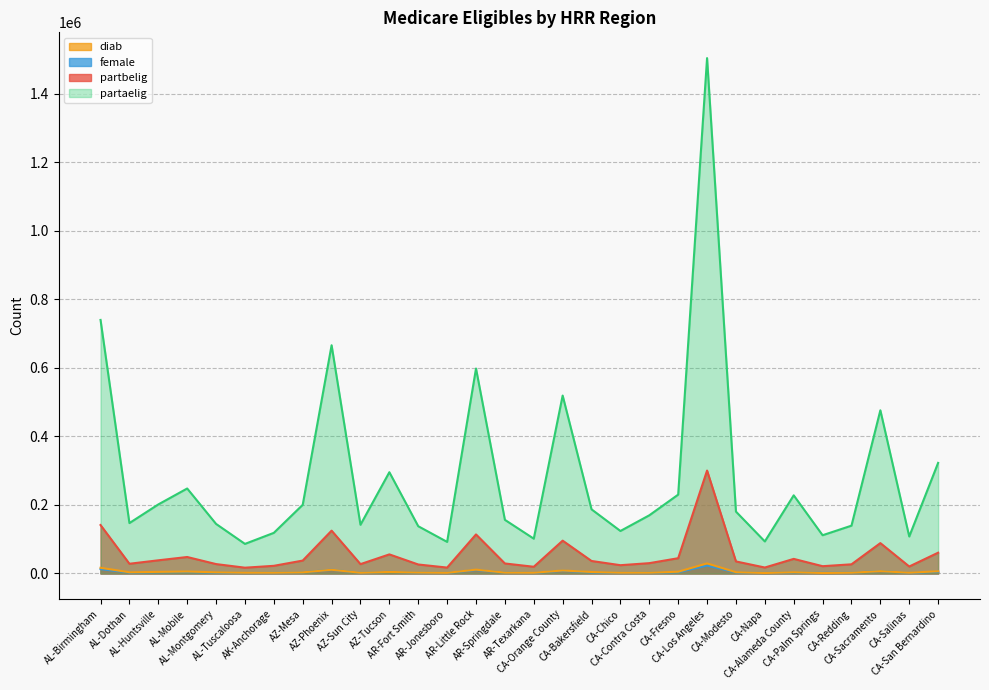

How many data points does each series have?

30